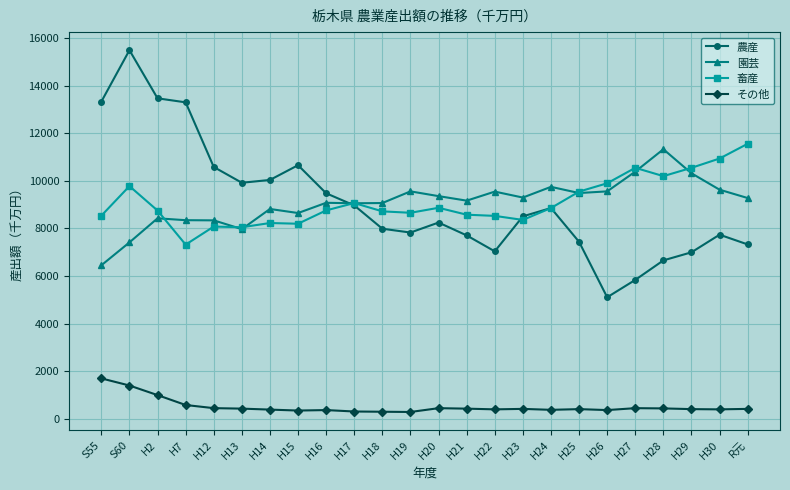

Where is the first local maximum for 畜産?

S60